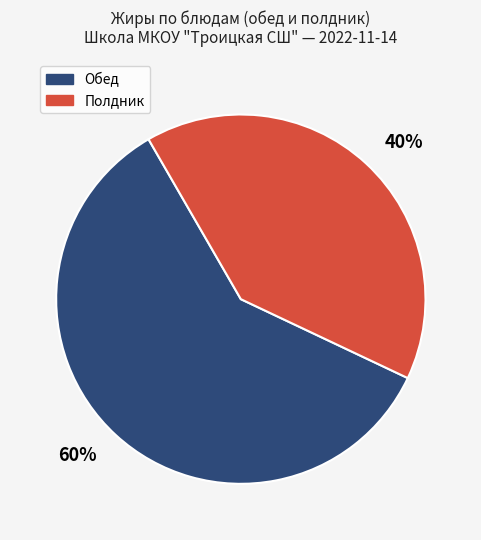

To the nearest percent, what is the average slice percentage?

50%